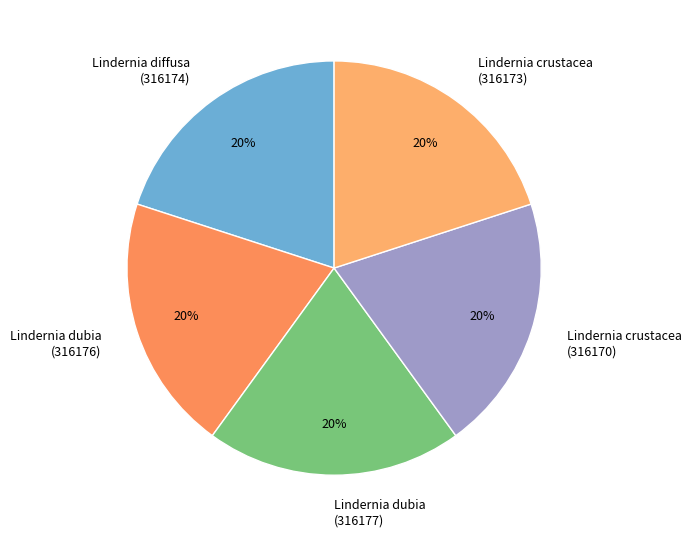

Is it true that Lindernia diffusa (316174) is 20% of the pie?

True